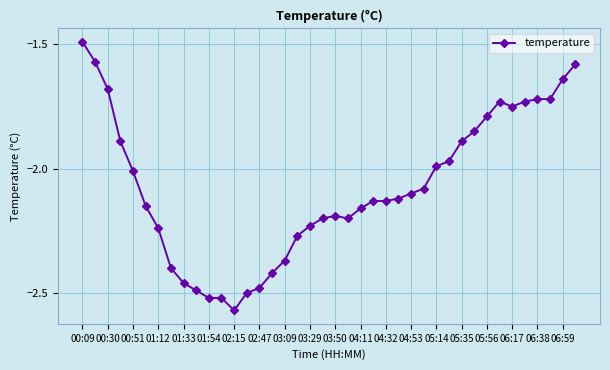

What is the sum of all values?

-82.9